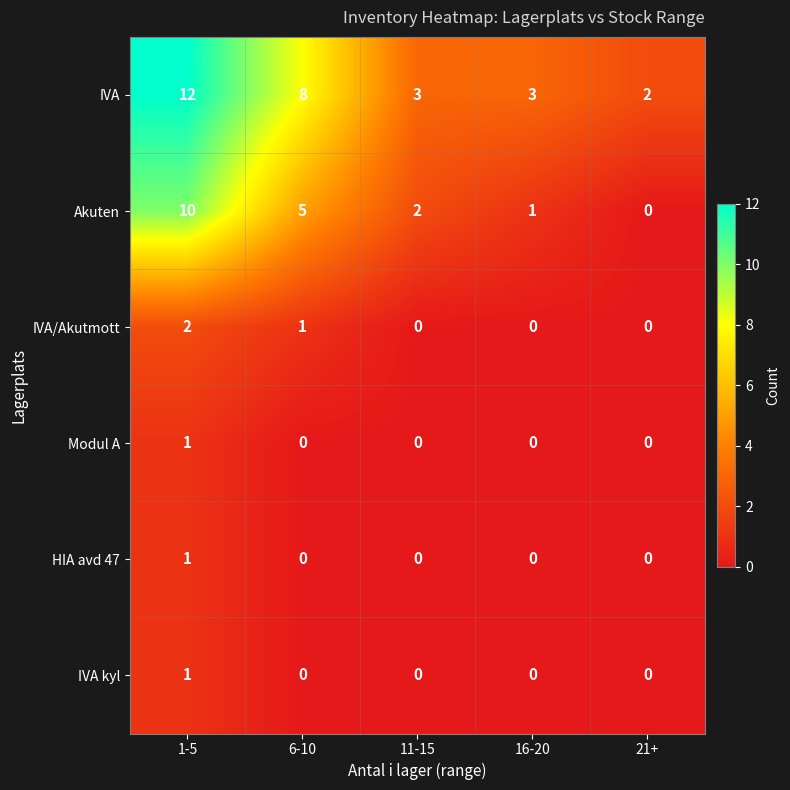

At which category is the sum across all series the highest?

1-5